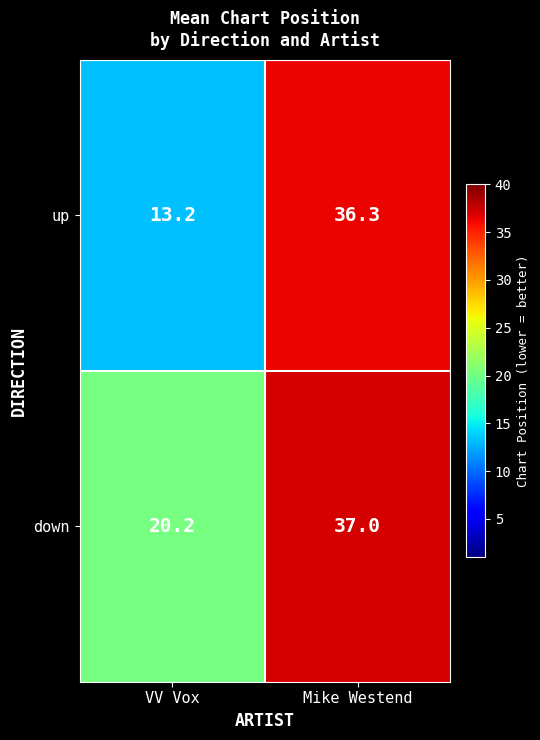

Rank the series at VV Vox from highest to lowest value.

down, up